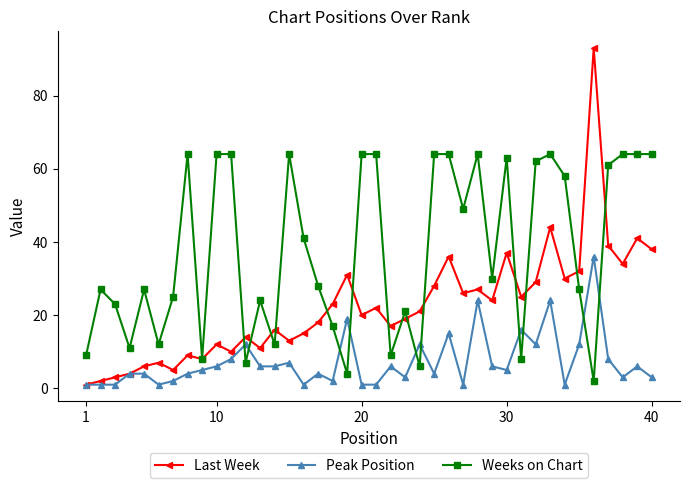

How many intersections are there between Weeks on Chart and Peak Position?

10